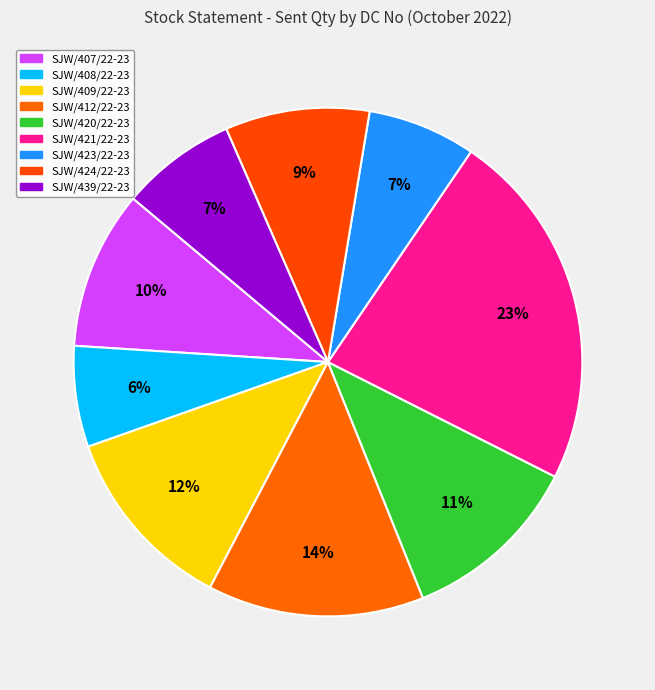

Does SJW/424/22-23 account for over 50% of the chart?

No